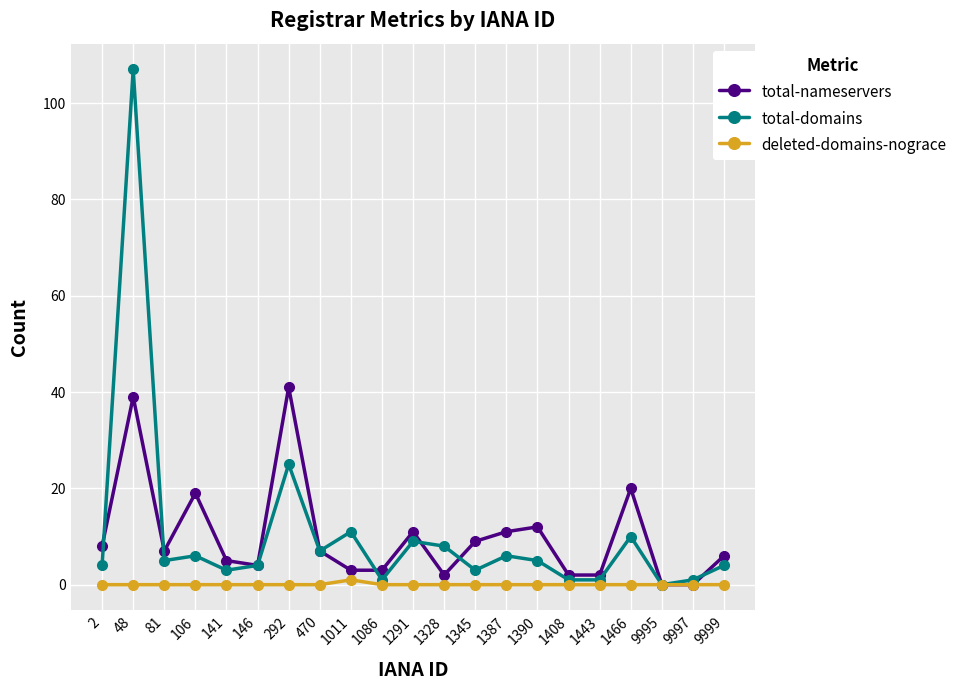

Where does the total-nameservers series first go above 7?

2